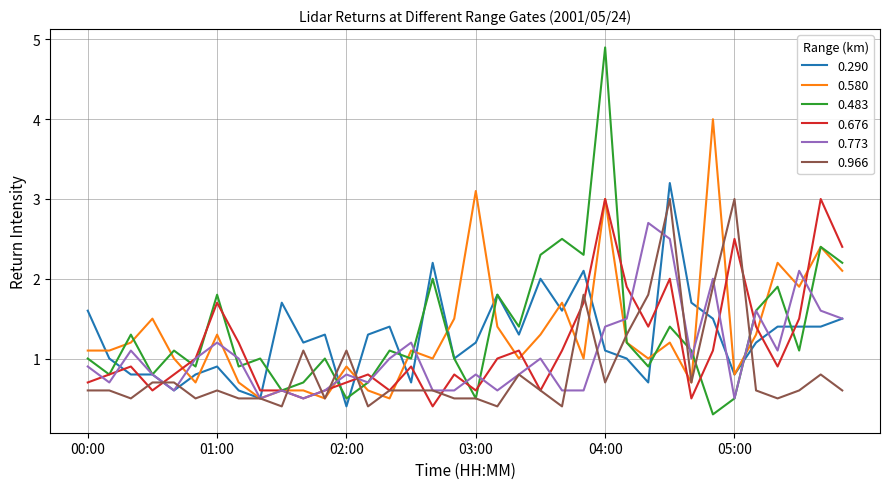

True or false: 0.483 has more than 2 interior local peaks.

True